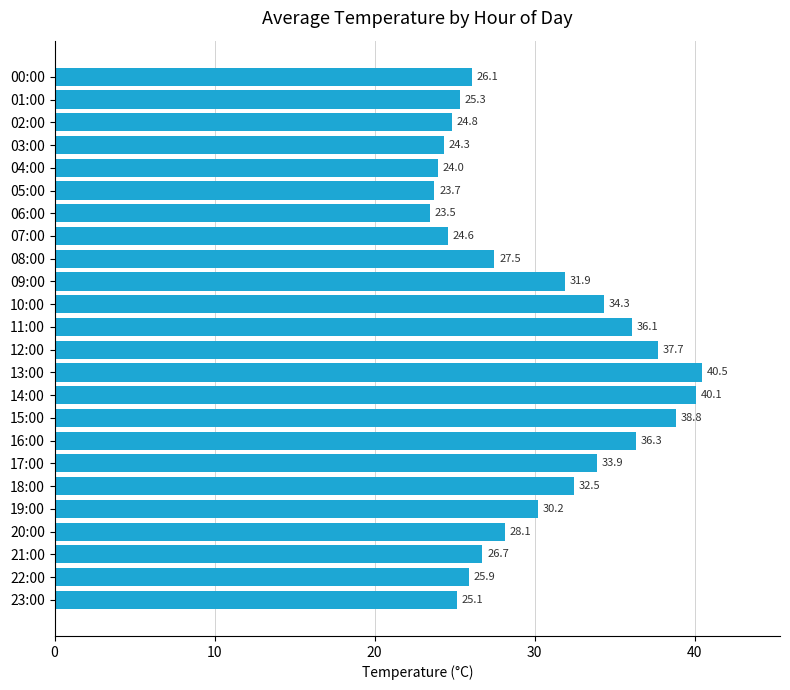

List the labels in order of value, largest first.

13:00, 14:00, 15:00, 12:00, 16:00, 11:00, 10:00, 17:00, 18:00, 09:00, 19:00, 20:00, 08:00, 21:00, 00:00, 22:00, 01:00, 23:00, 02:00, 07:00, 03:00, 04:00, 05:00, 06:00